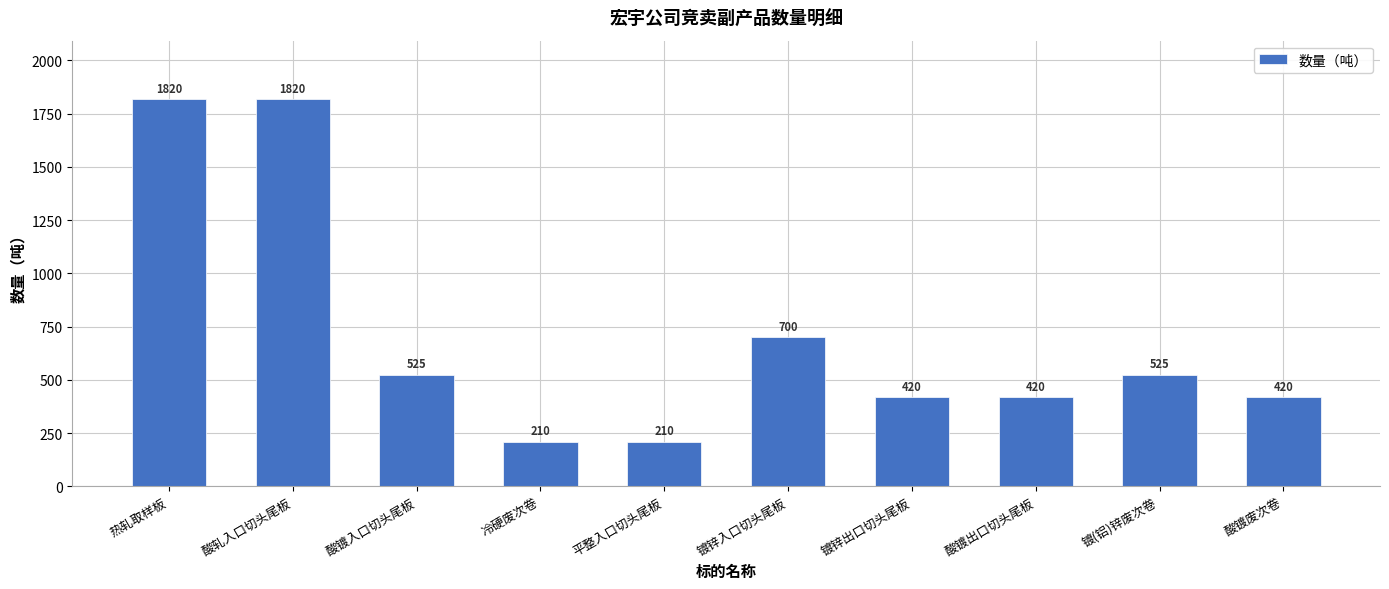

How many bars are there in total?

10